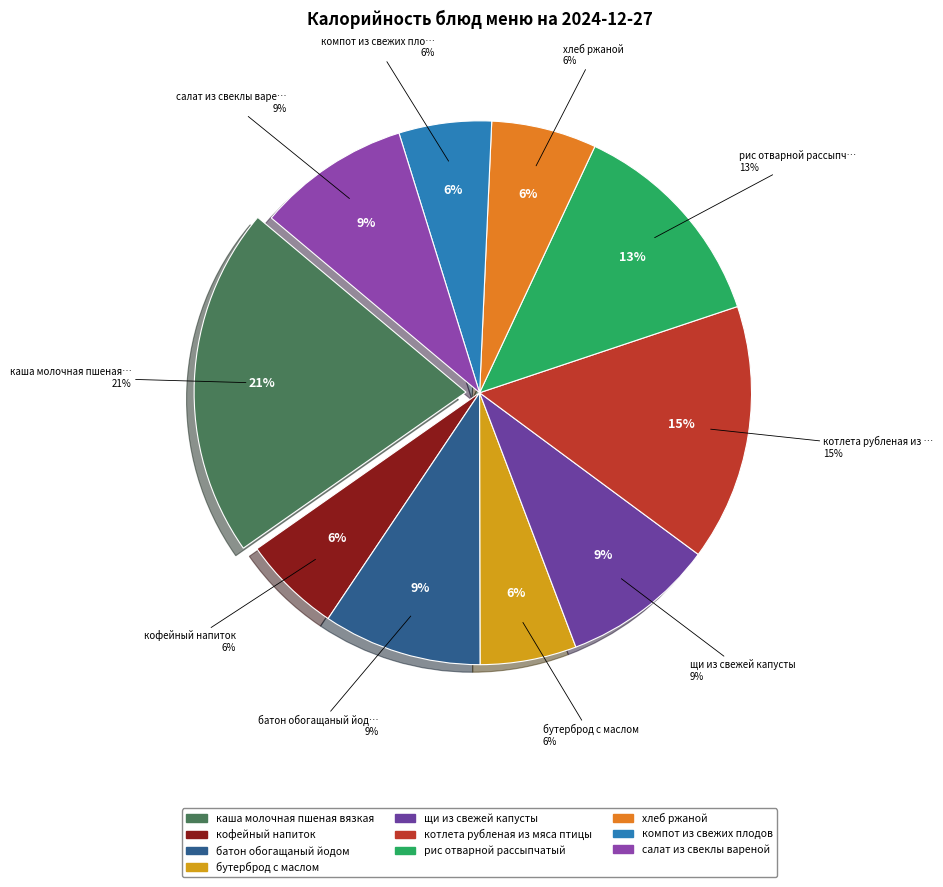

Count the number of slices in the pie.

10